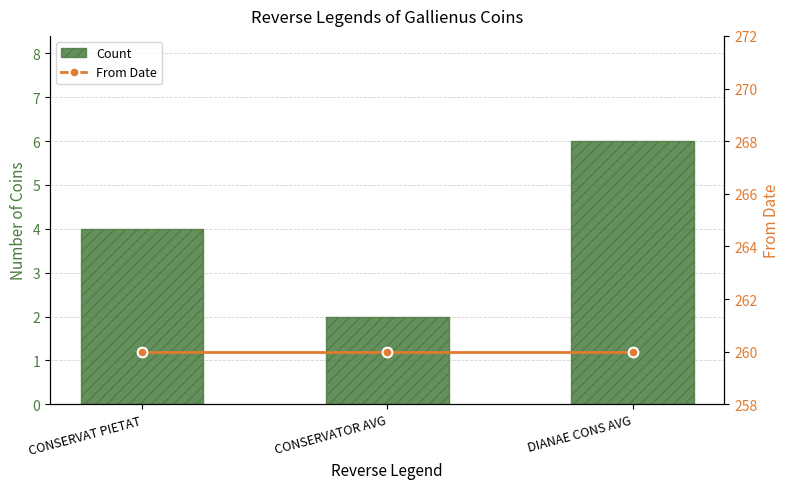

Which series has the widest spread of values?

Count